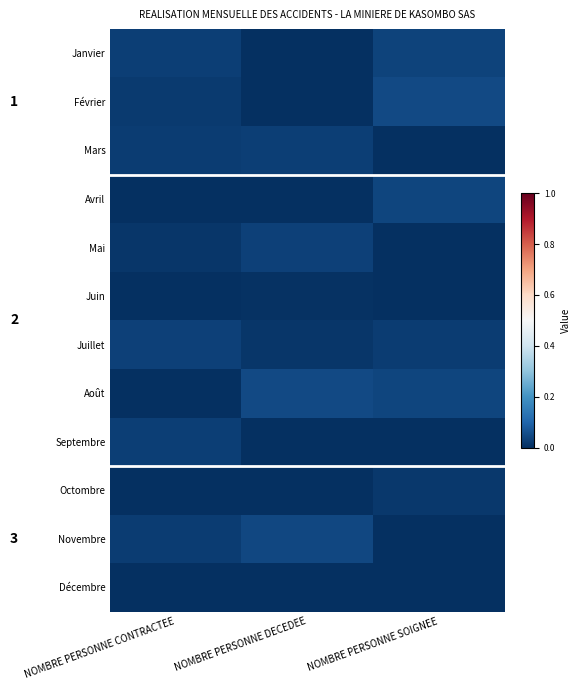

The Septembre series shows 0.0 at NOMBRE PERSONNE CONTRACTEE. True or false?

False